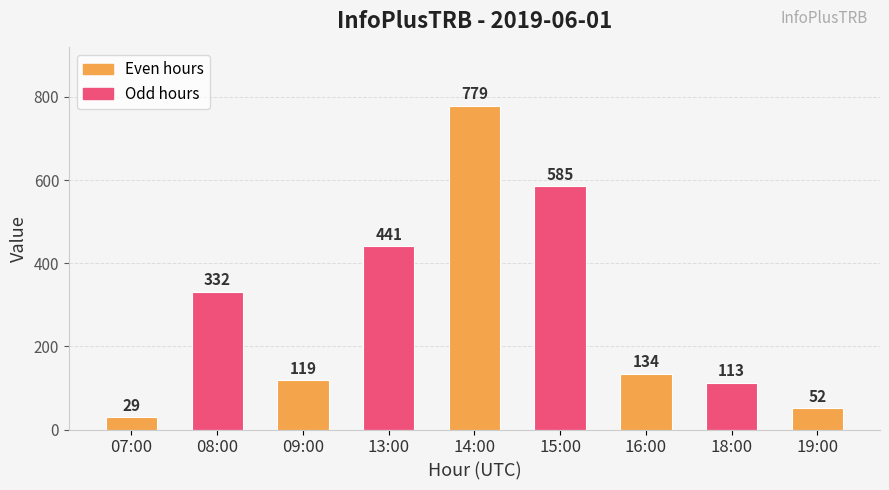

Does the chart contain any negative values?

No